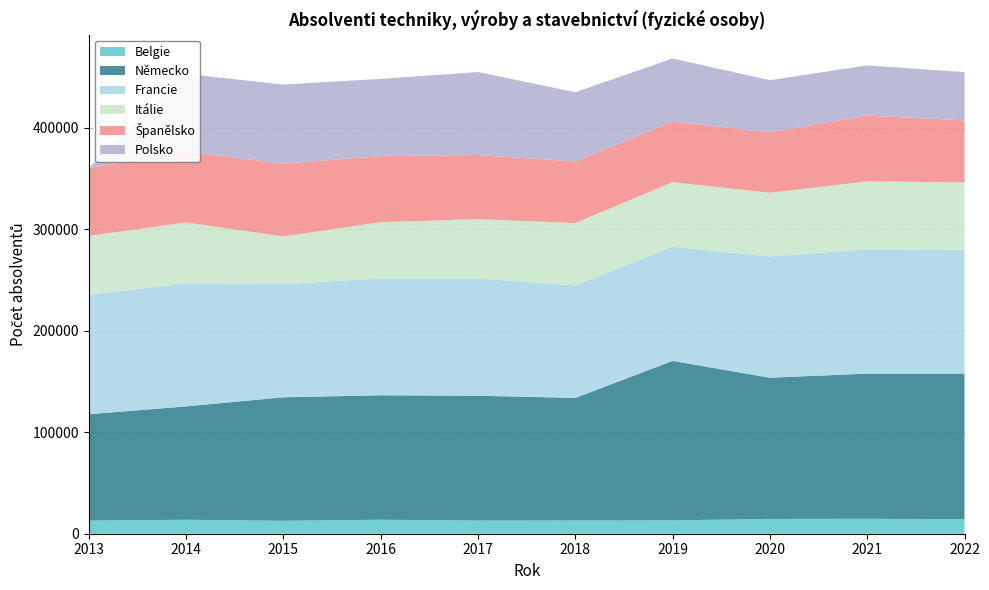

Reading left to right, transcribe all the data shown in this chart.

Belgie: 2013=12956	2014=13776	2015=12771	2016=13801	2017=12979	2018=13031	2019=13192	2020=14610	2021=14717	2022=14378
Německo: 2013=104820	2014=111729	2015=121709	2016=122668	2017=123043	2018=120828	2019=157163	2020=139157	2021=143103	2022=143415
Francie: 2013=117694	2014=121364	2015=111603	2016=115110	2017=115474	2018=110933	2019=112583	2020=119539	2021=122560	2022=122266
Itálie: 2013=58090	2014=59895	2015=46955	2016=55483	2017=58565	2018=61429	2019=63532	2020=62789	2021=66876	2022=66269
Španělsko: 2013=67002	2014=69938	2015=71720	2016=65117	2017=63260	2018=60633	2019=59664	2020=59574	2021=64882	2022=61116
Polsko: 2013=0	2014=76618	2015=77971	2016=76172	2017=81767	2018=68370	2019=62346	2020=51403	2021=49488	2022=47567